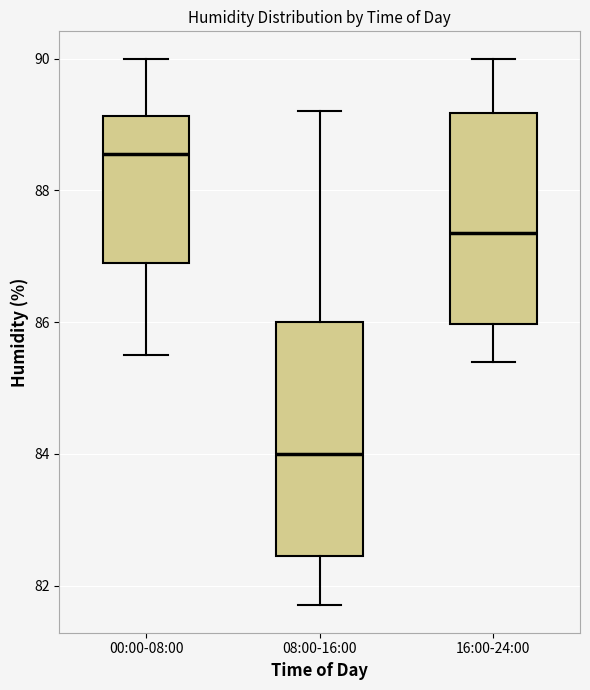

Where does the median line of the box for 08:00-16:00 sit on the y-axis? The values are not printed on the chart, so give them approximately, as read against the axis.

84.0